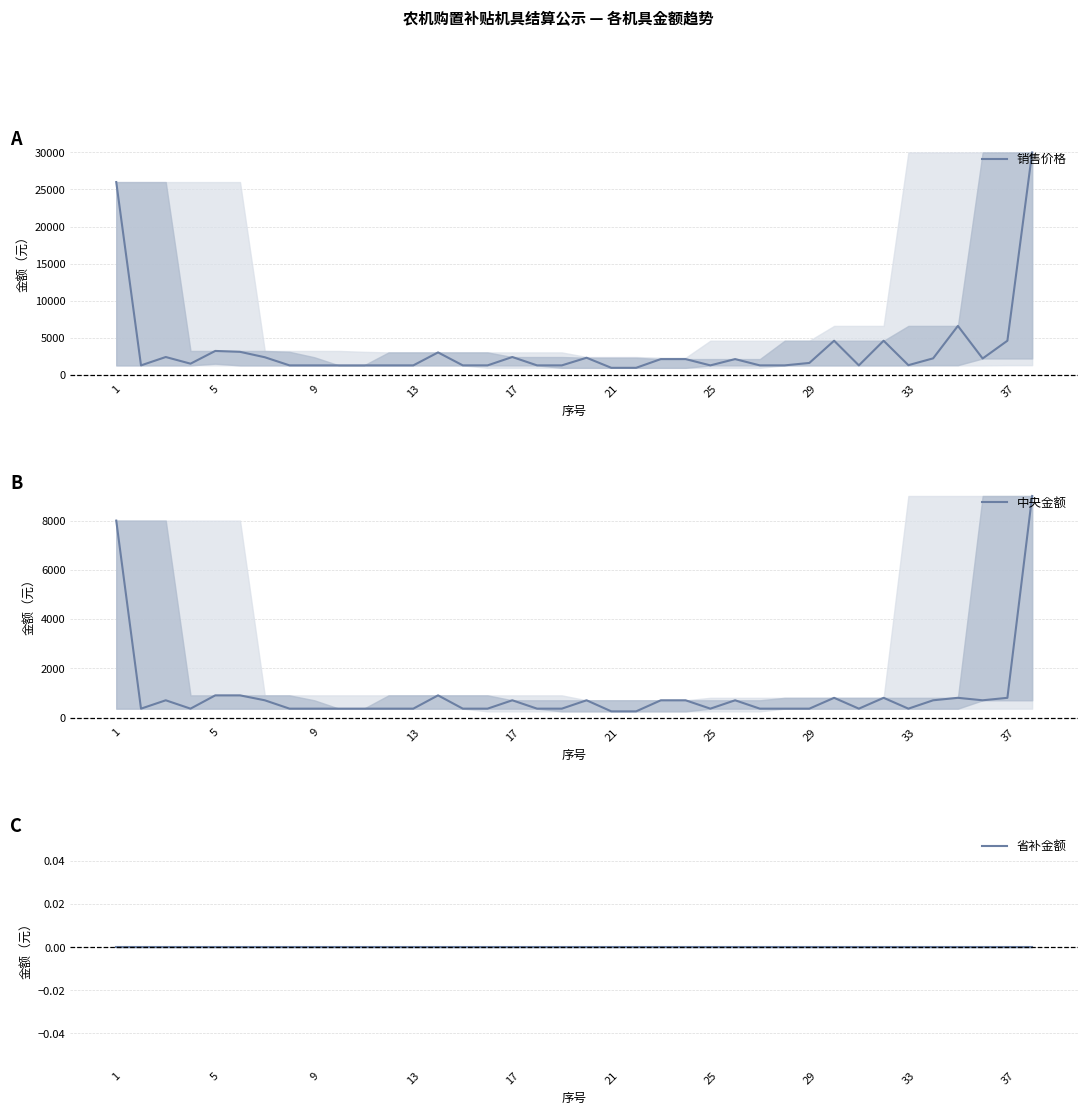

How many interior local peaks does the 中央金额 series have?

8